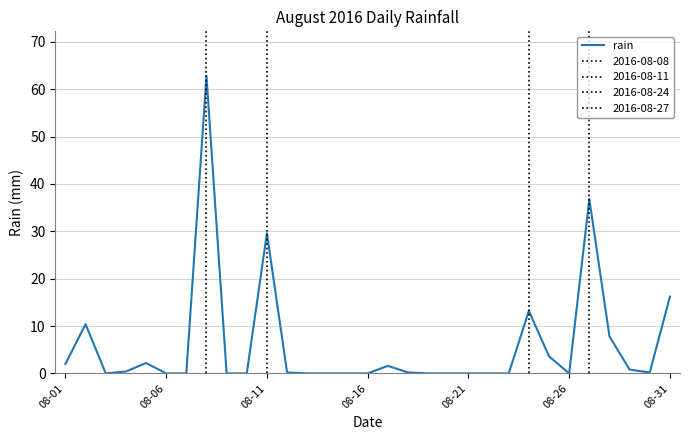

The rain series shows 16.2 at 08-31. True or false?

True